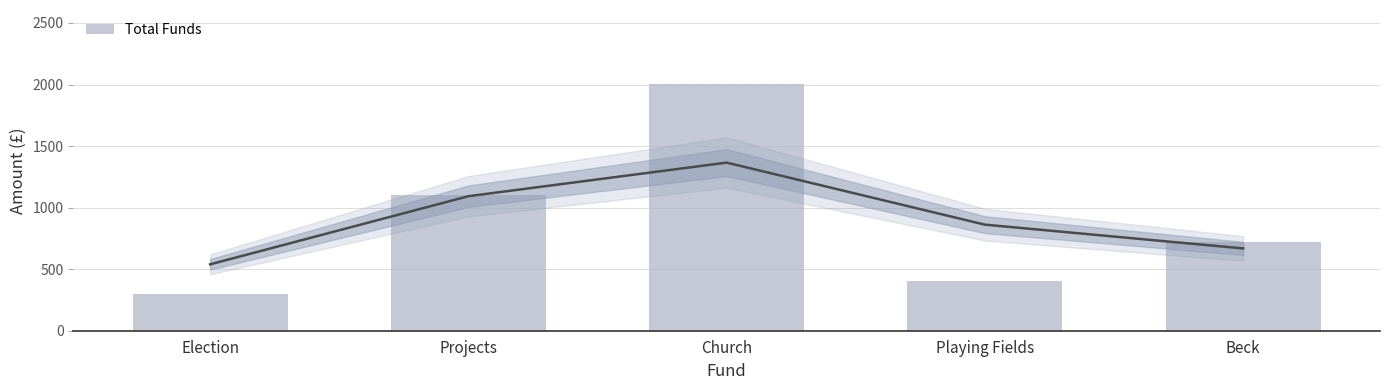

What value does the data have at Playing Fields?

400.0